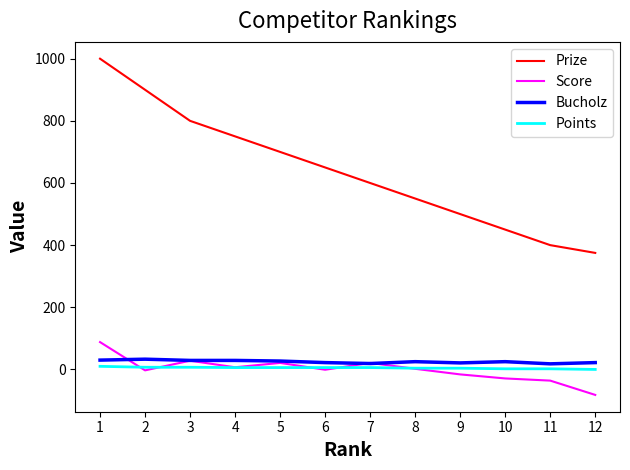

Does the chart display data point markers on the line(s)?

No